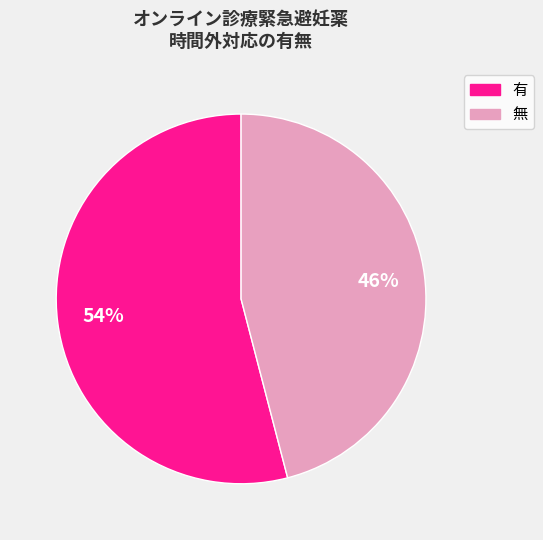

Which category has the smallest portion of the pie?

無